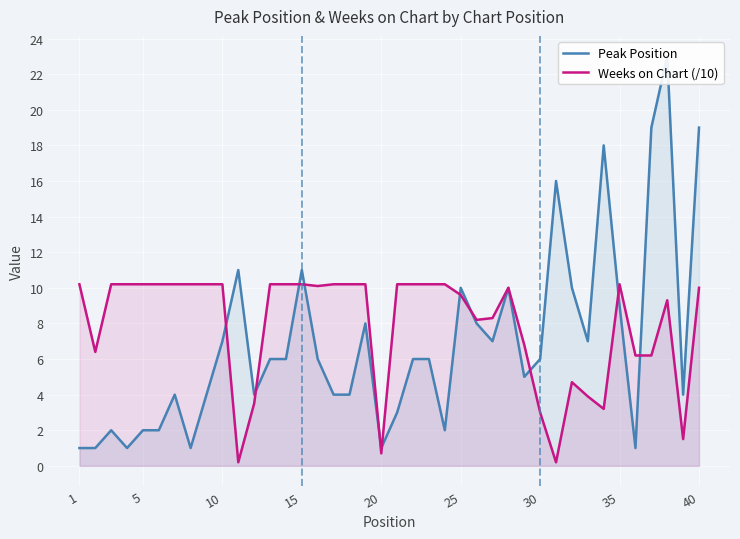

What is the difference between the second highest and minimum values in the Peak Position series?

18.0